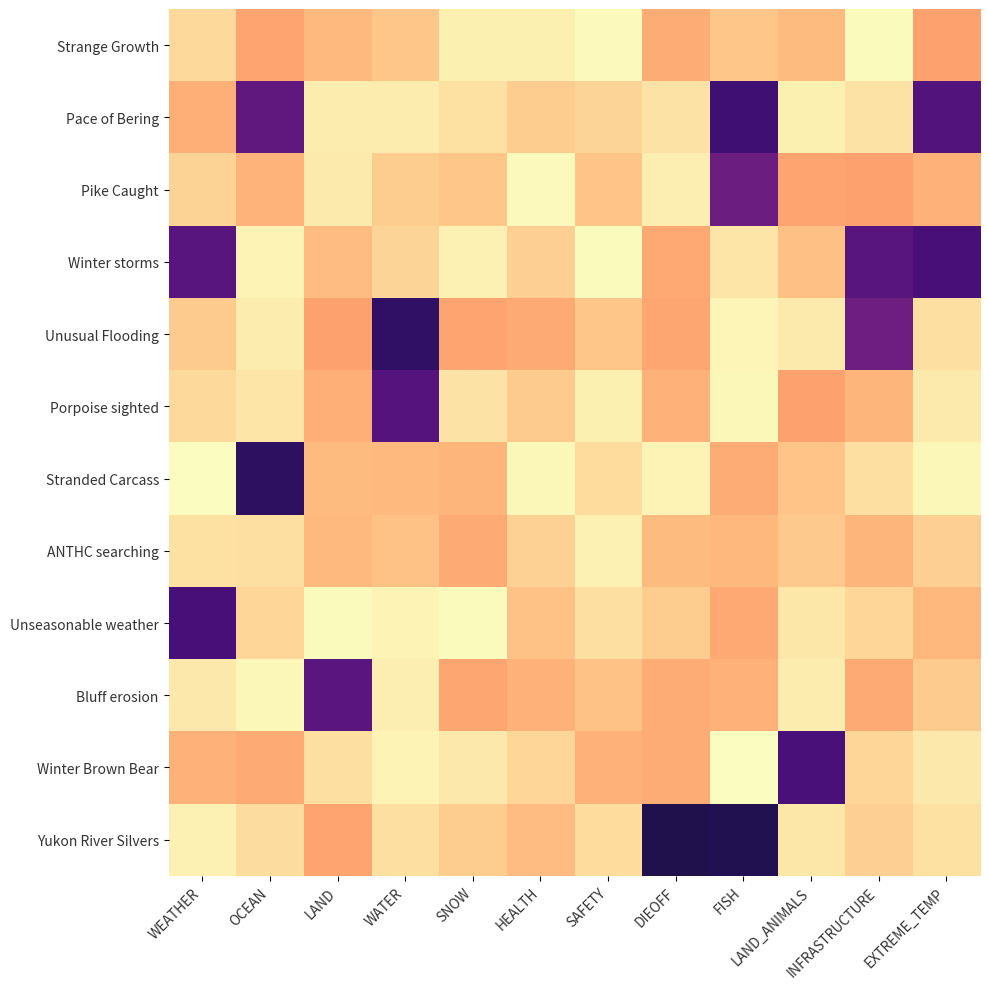

How many data points does each series have?

12